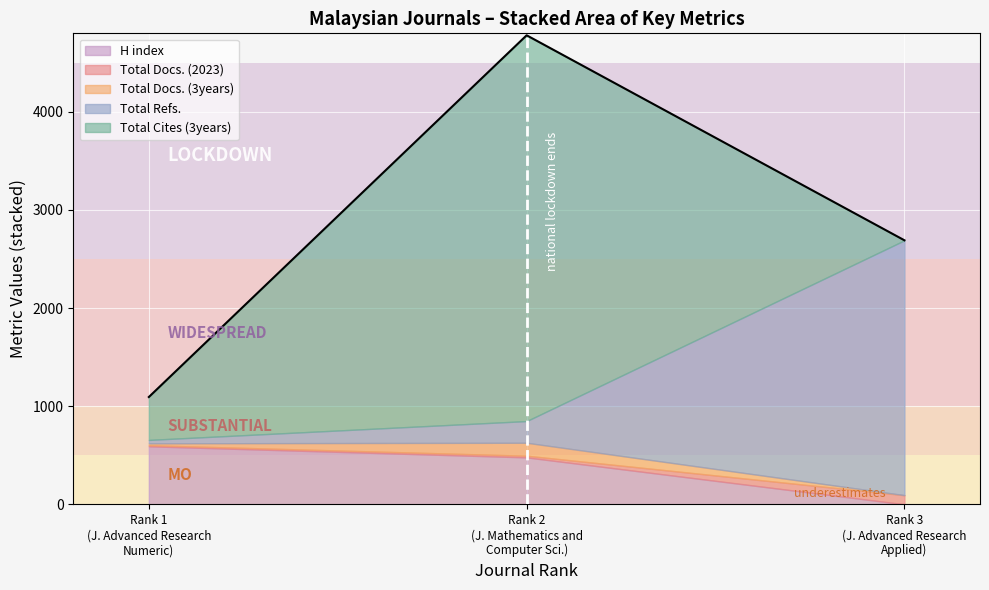

What is the greatest value displayed?

3931